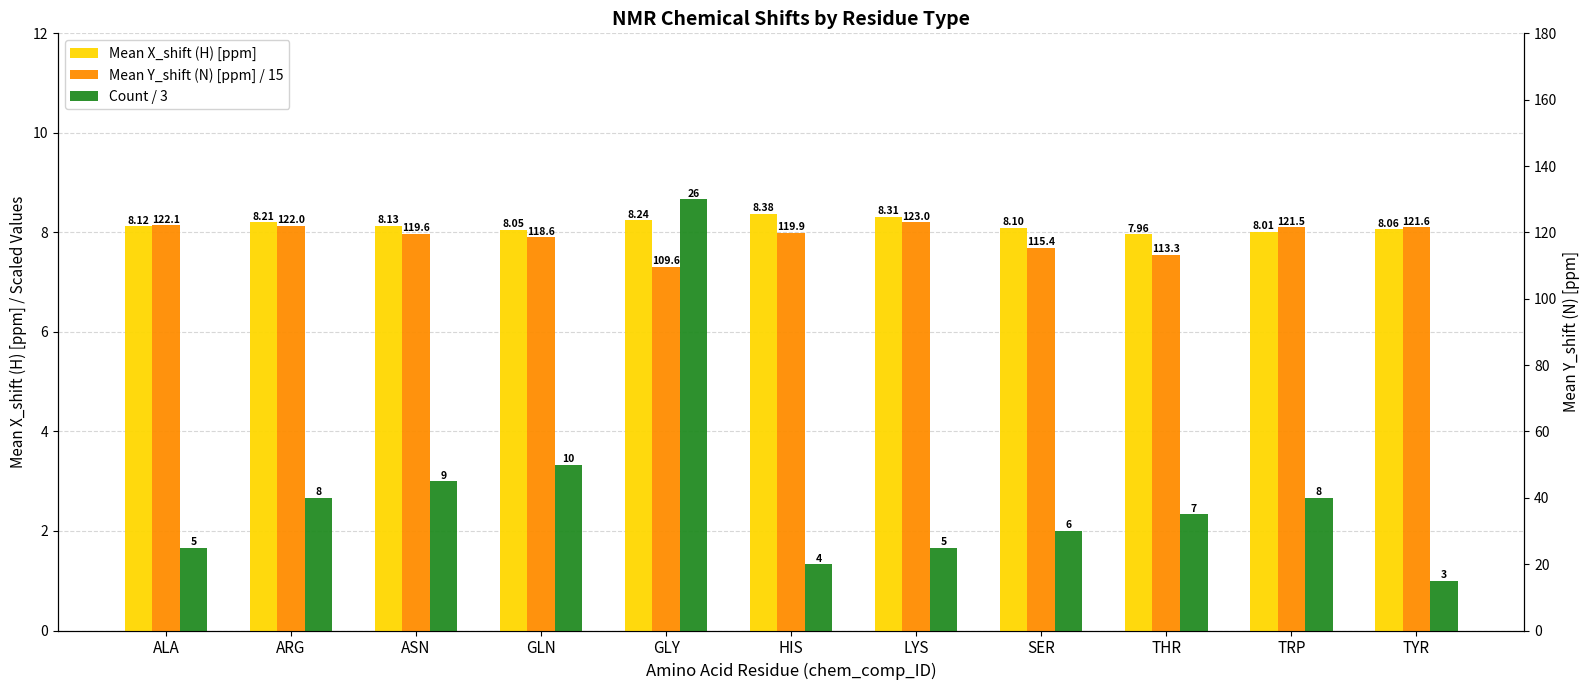

Between GLY and GLN, which is larger?

GLY